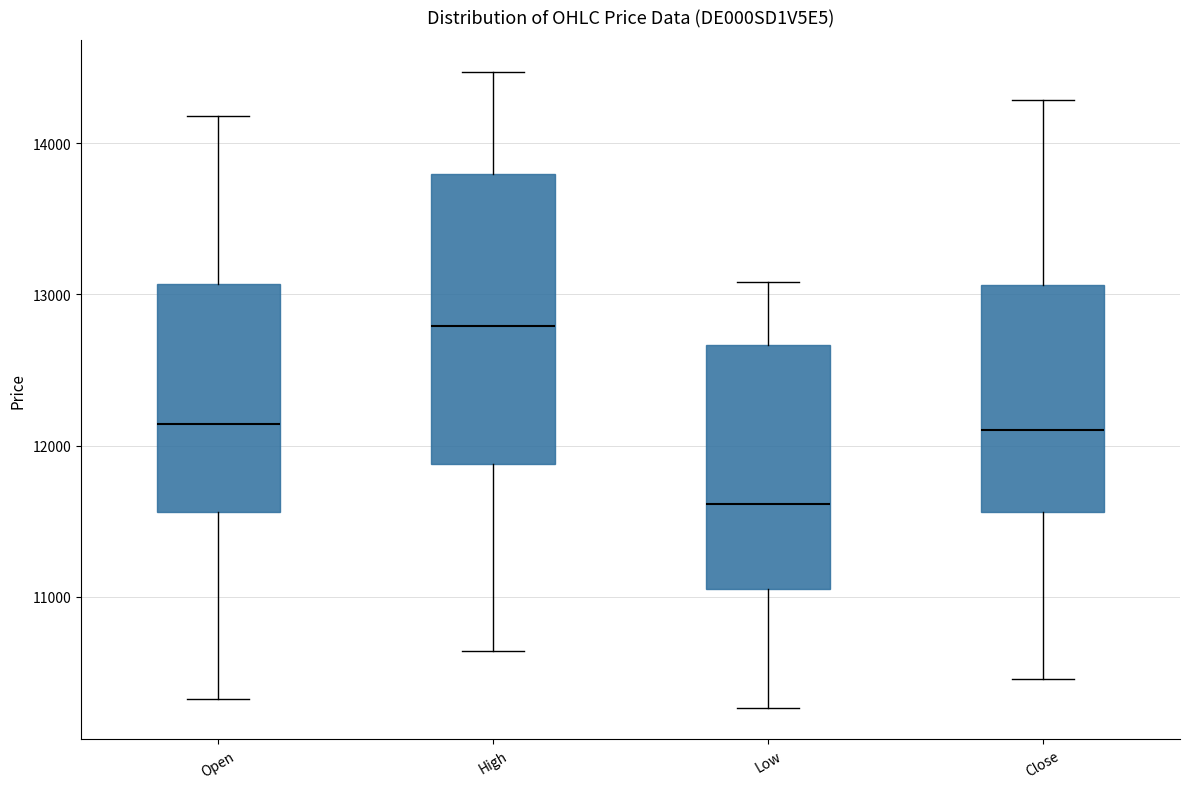

Reading left to right, transcribe this box plot: for each box, give where its median line is, the range the box spans, and where its two whiskers end, as read against the y-axis. The values are not printed on the chart, so give them approximately, as read against the axis.

Open: median 12100, box 11600 to 13100, whiskers 10300 to 14200
High: median 12800, box 11900 to 13800, whiskers 10600 to 14500
Low: median 11600, box 11100 to 12700, whiskers 10300 to 13100
Close: median 12100, box 11600 to 13100, whiskers 10500 to 14300